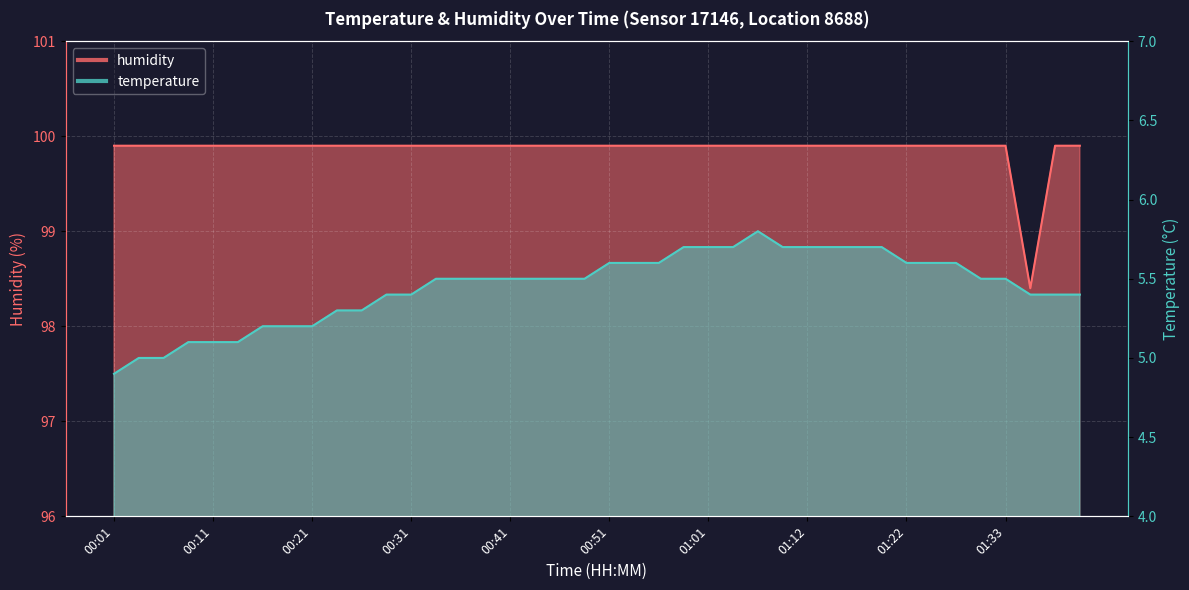

What is the spread (max minus min) of values at 00:03?

94.9